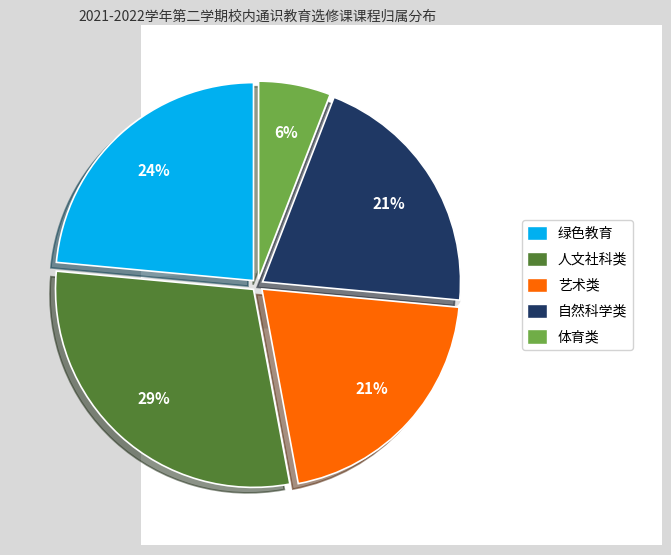

How many slices are in this pie chart?

5